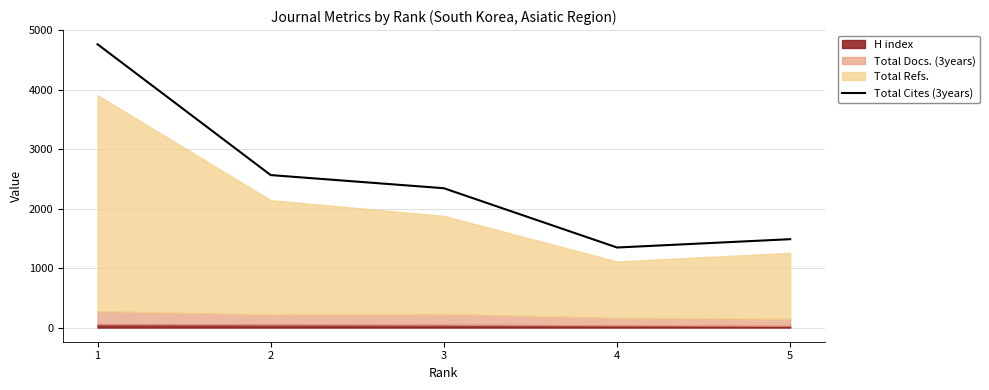

Is it true that the value at 2 is 2564?

True